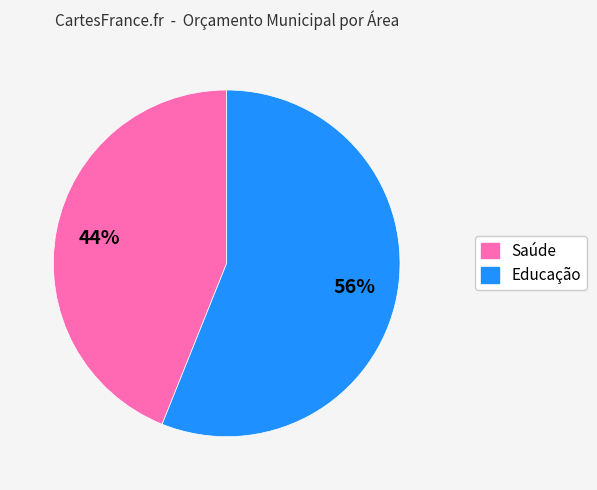

Does any single category account for the majority?

Yes